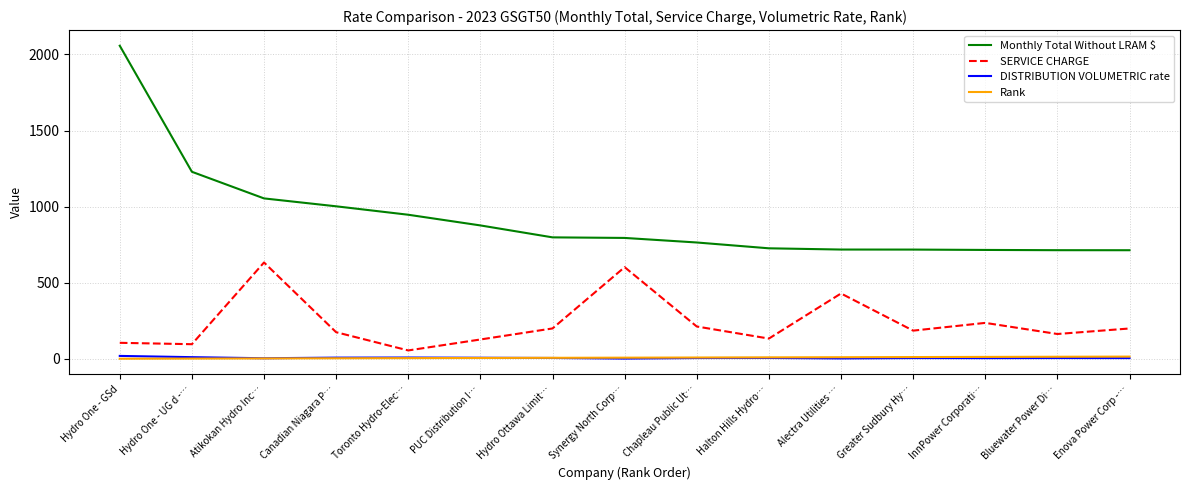

At which label is SERVICE CHARGE closest to 344?

Alectra Utilities …